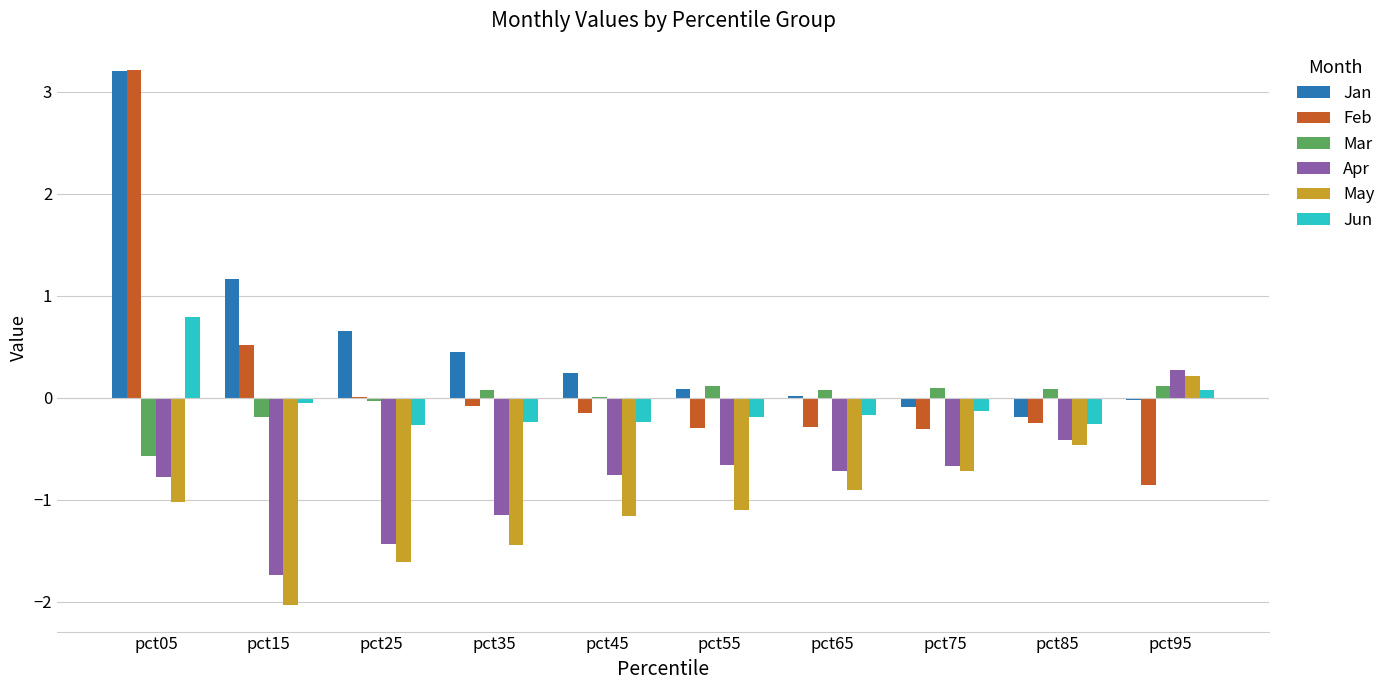

At which category is the sum across all series the highest?

pct05